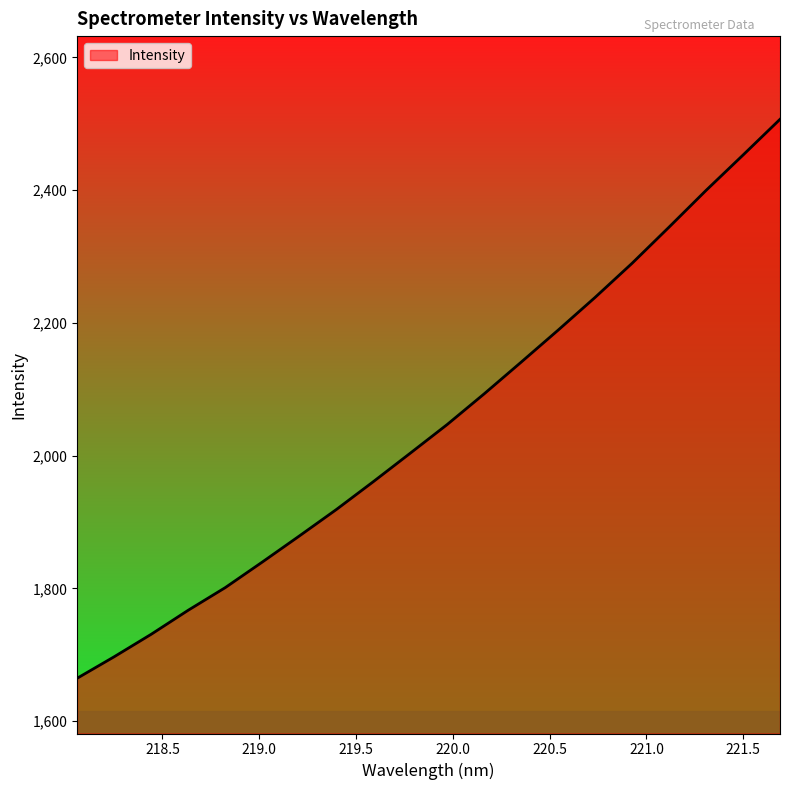

What is the smallest value displayed?

1664.6